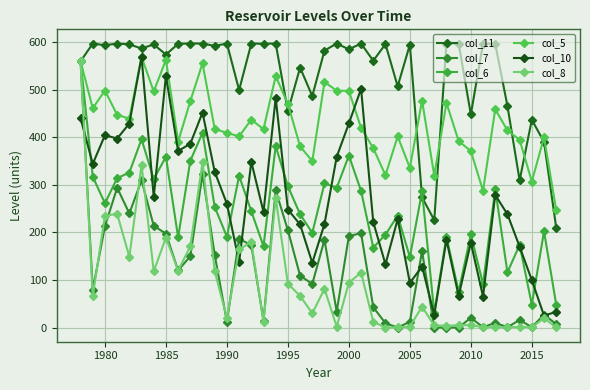

What is the lowest value of the col_10 series?

25.1